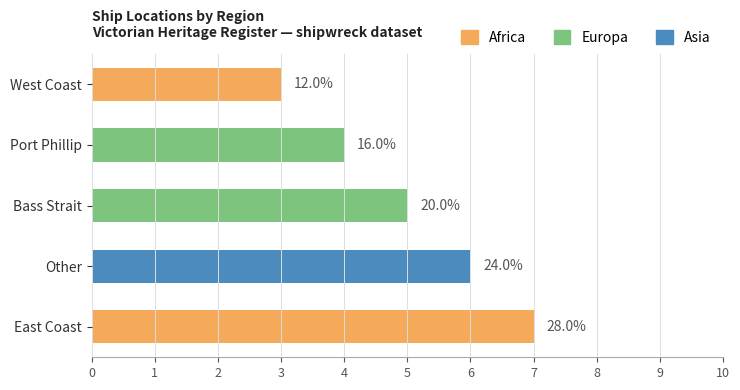

List the labels in order of value, largest first.

East Coast, Other, Bass Strait, Port Phillip, West Coast